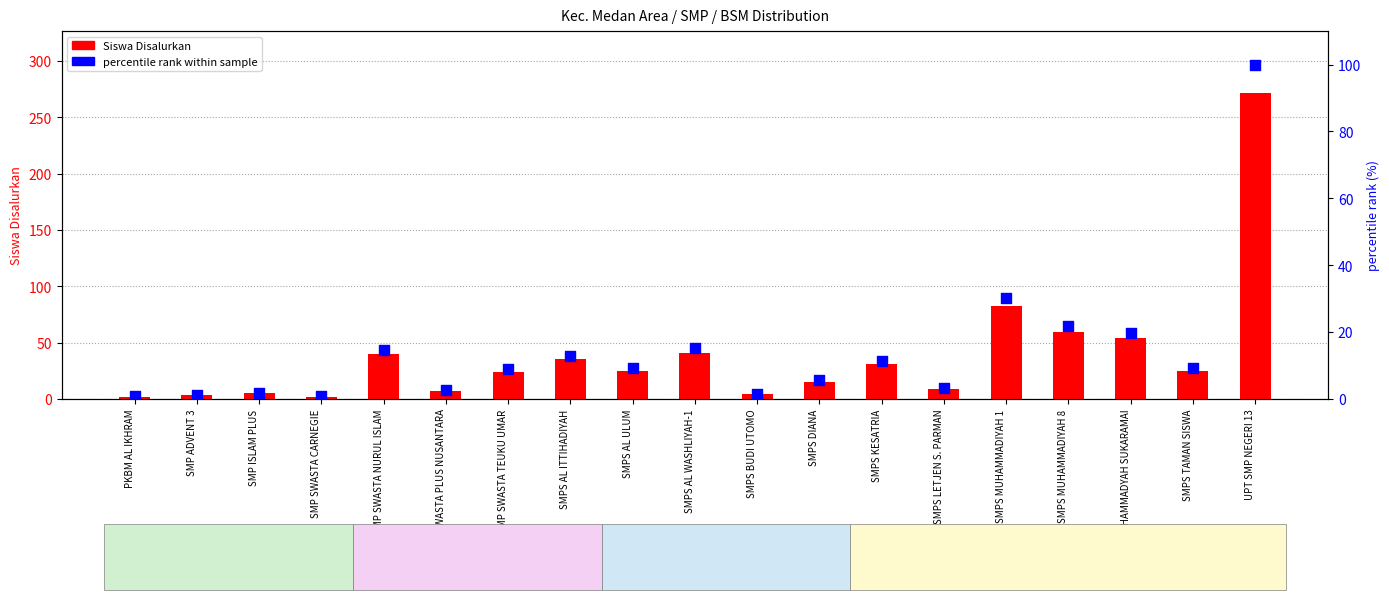

What are all the series names shown in the legend?

Siswa Disalurkan, percentile rank within sample